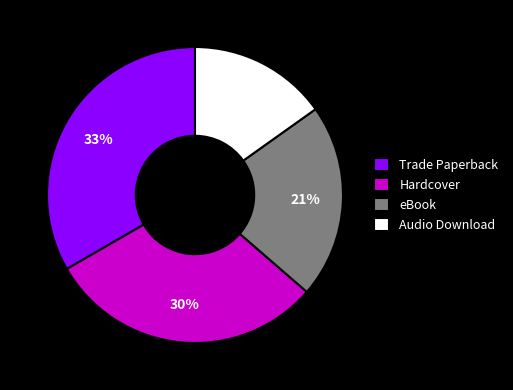

How many segments does this pie chart have?

4